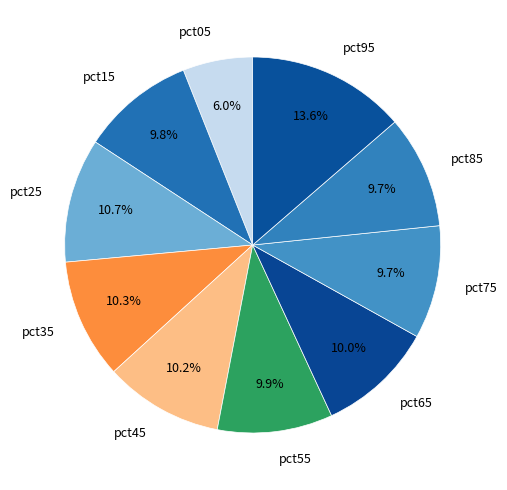

What percentage do pct95 and pct15 together represent?

23.4%